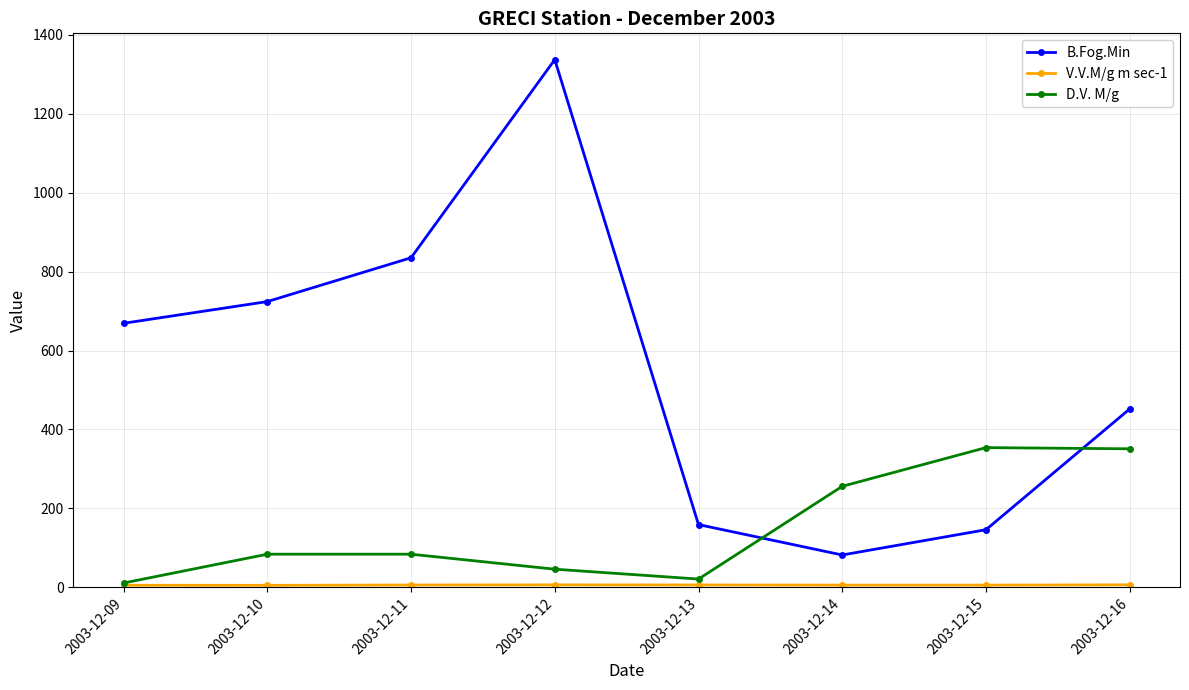

Which series ends up on top after the final intersection of B.Fog.Min and D.V. M/g?

B.Fog.Min